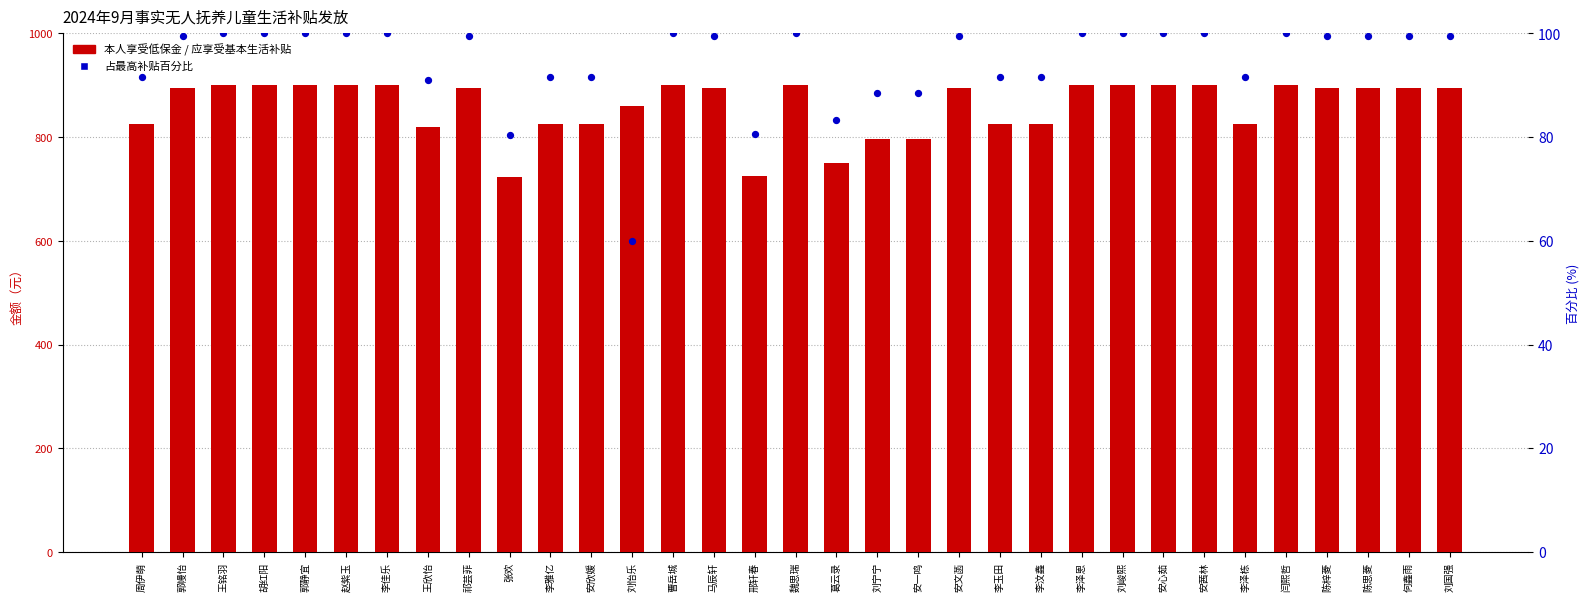

What is the total value across all series at 葛云录?

1483.3